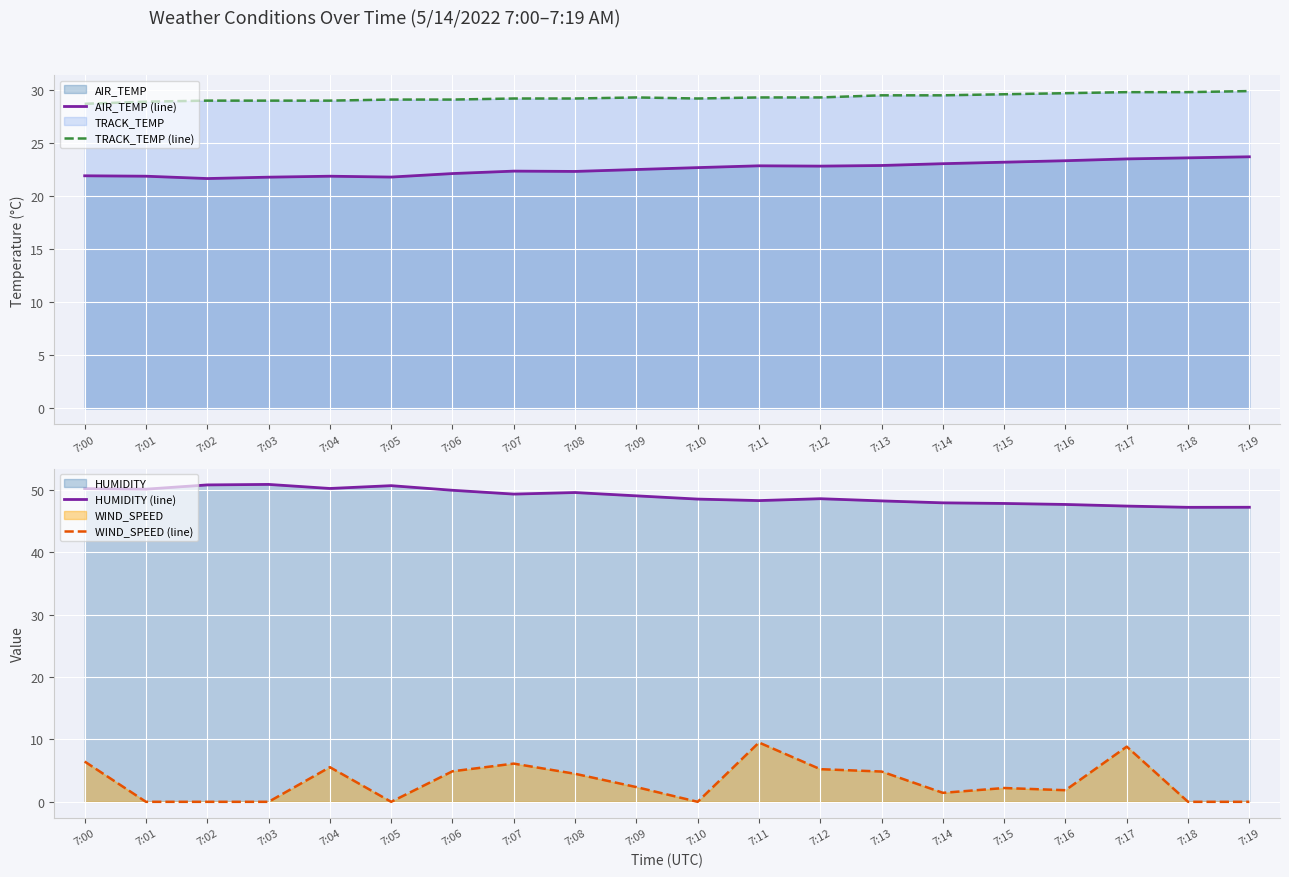

How many lines are shown in the chart?

4